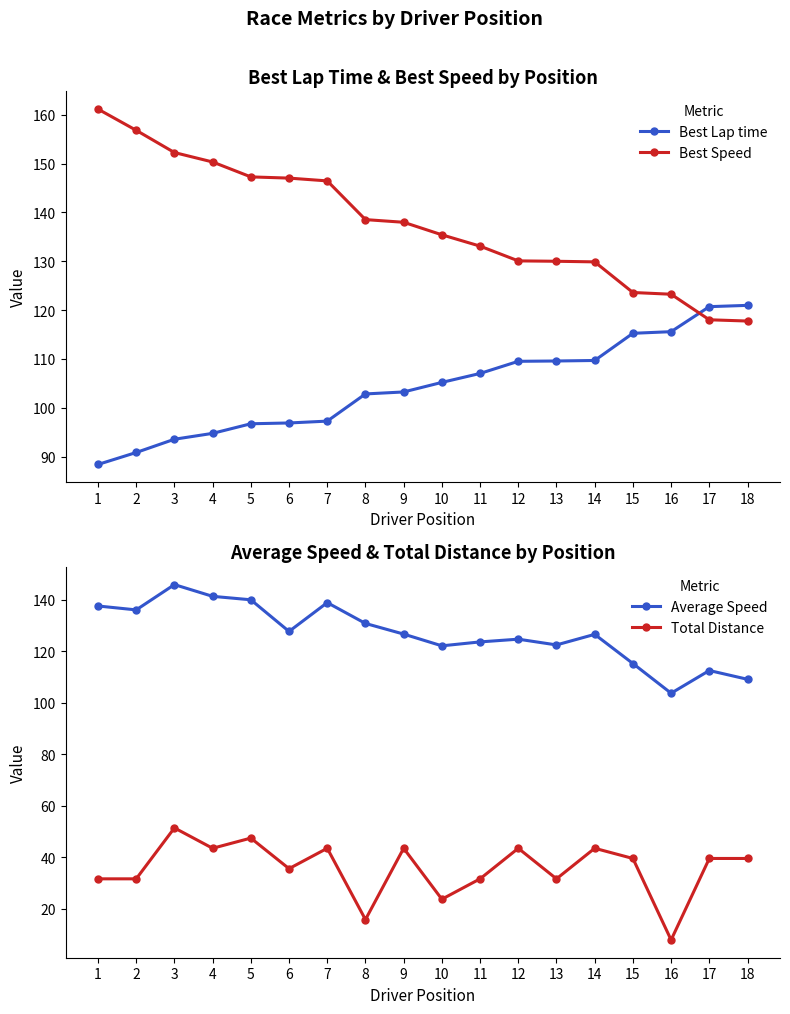

Rank the series at 4 from highest to lowest value.

Best Speed, Average Speed, Best Lap time, Total Distance